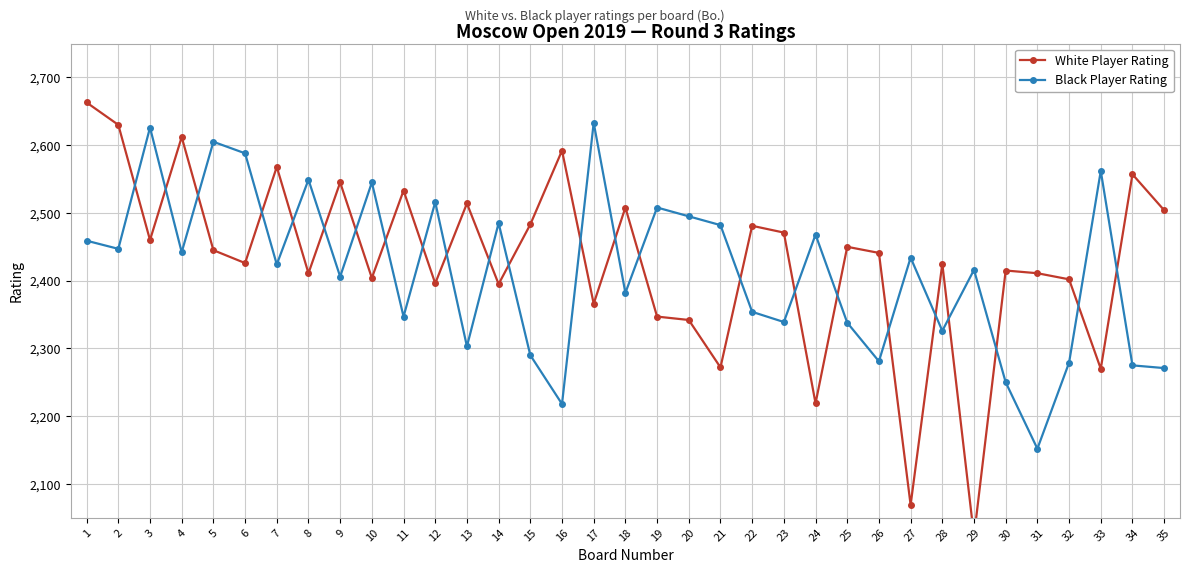

True or false: Black Player Rating has more than 1 points higher than both neighbors.

True